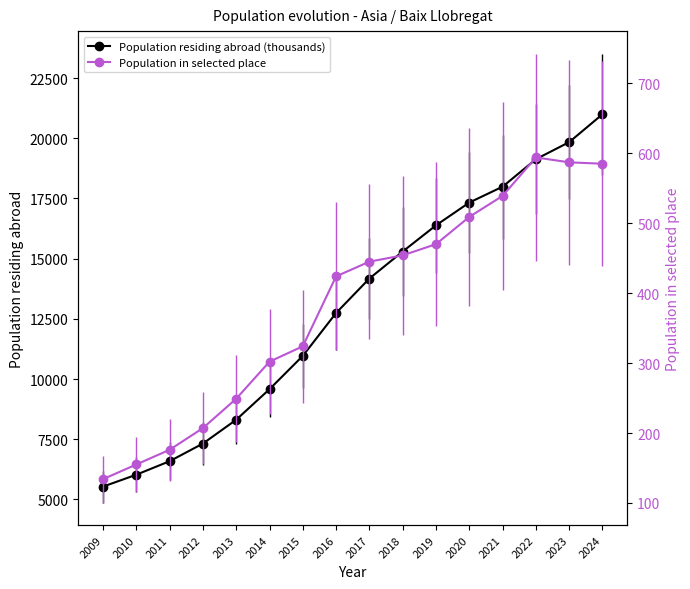

What is the spread (max minus min) of values at 2012?

7113